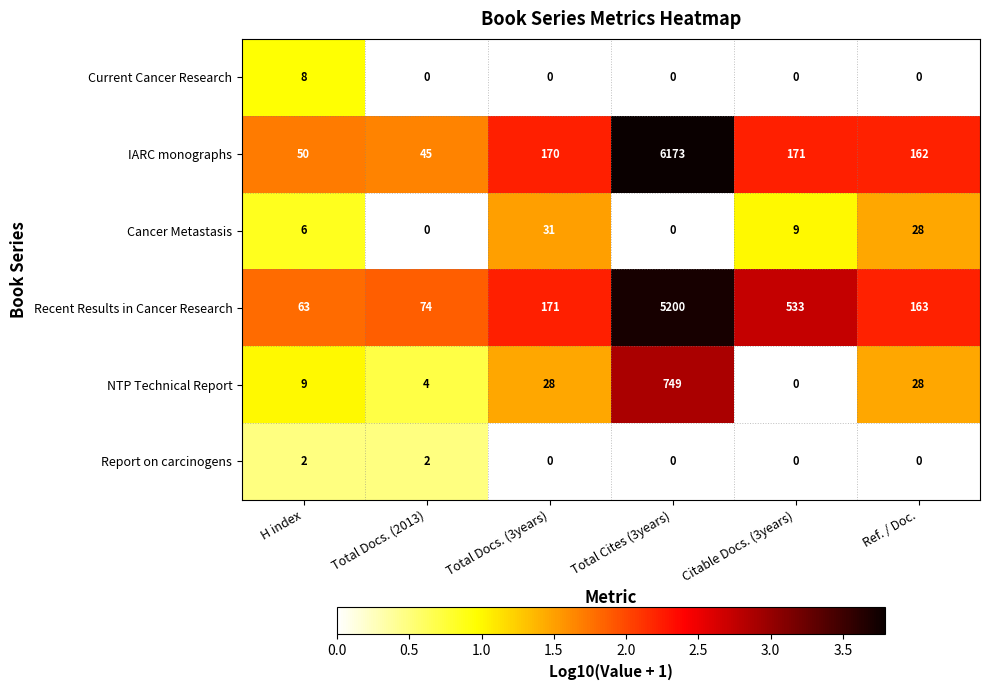

What is the maximum value shown in the chart?

6173